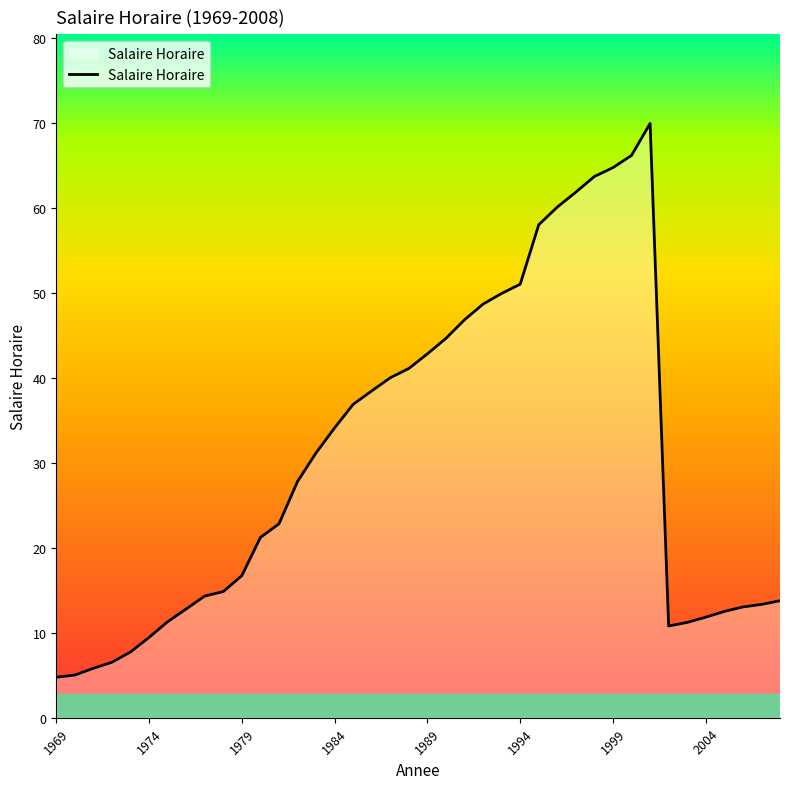

What is the difference between the maximum and minimum values?

65.2